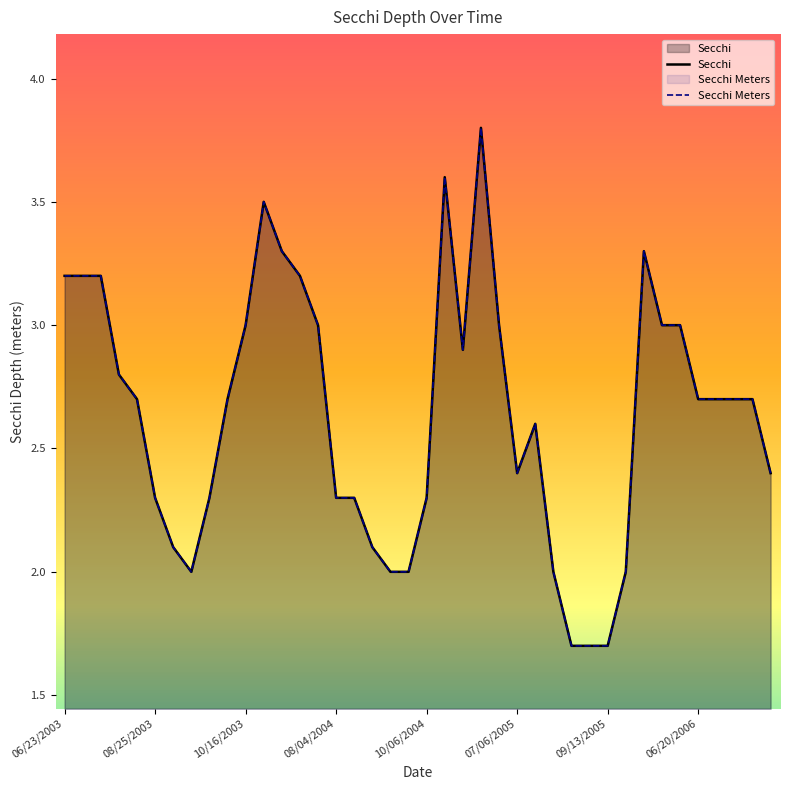

Rank the series at 06/28/2004 from lowest to highest value.

Secchi, Secchi Meters